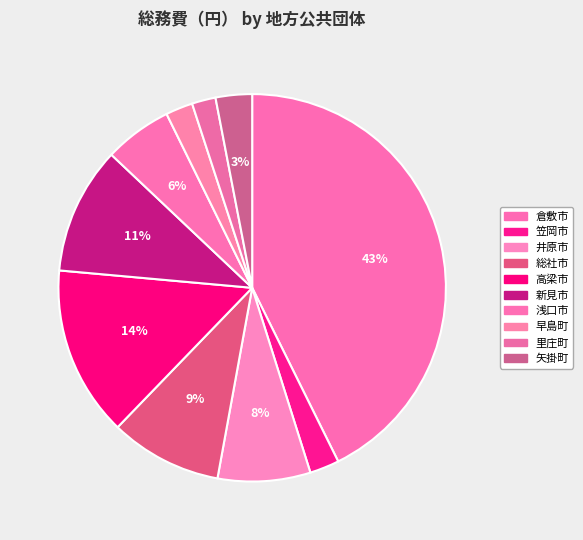

What is the change in value from 新見市 to 里庄町?

-2372673000